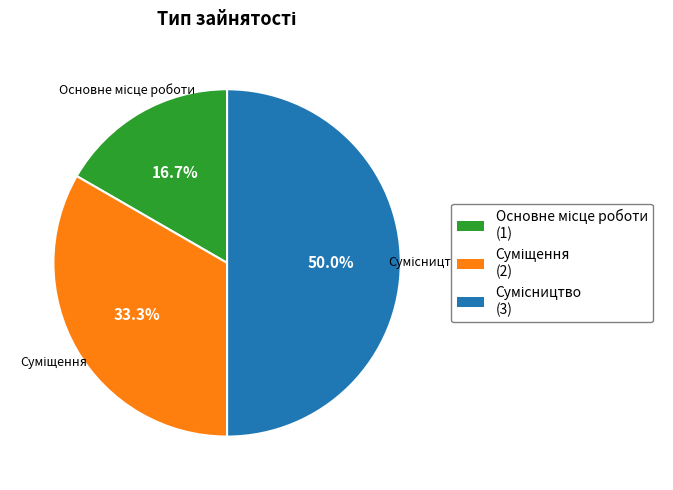

How many segments does this pie chart have?

3